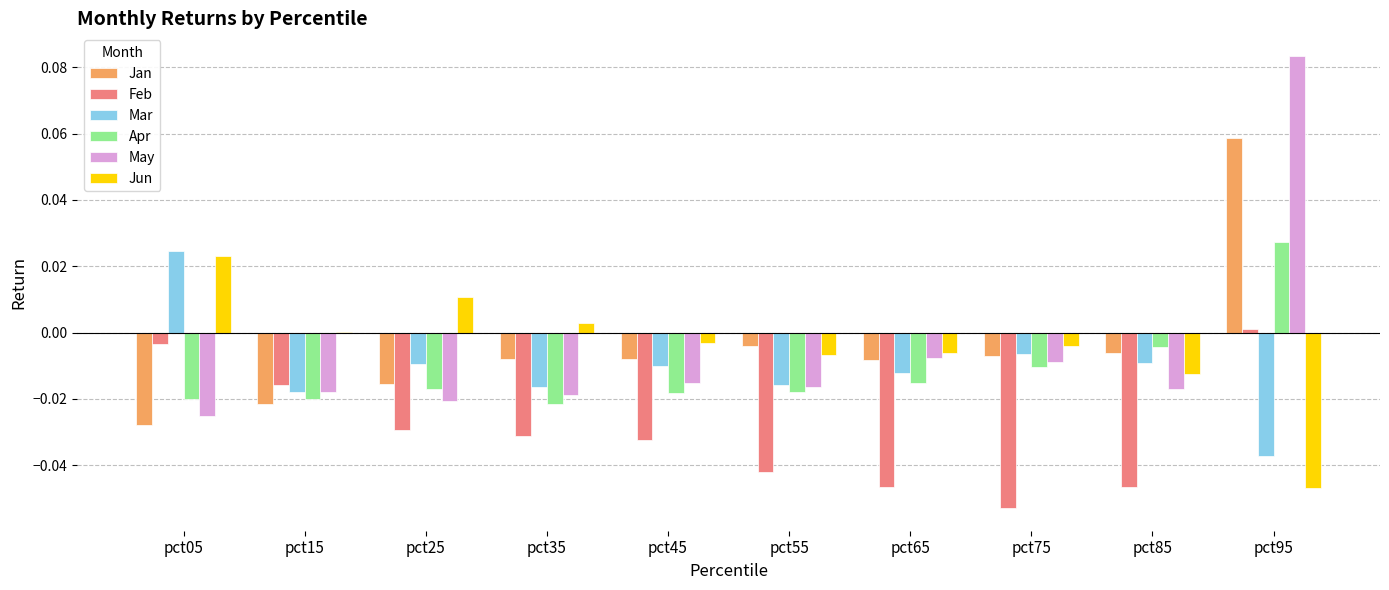

True or false: Apr has a value of -0.0 at pct85.

True